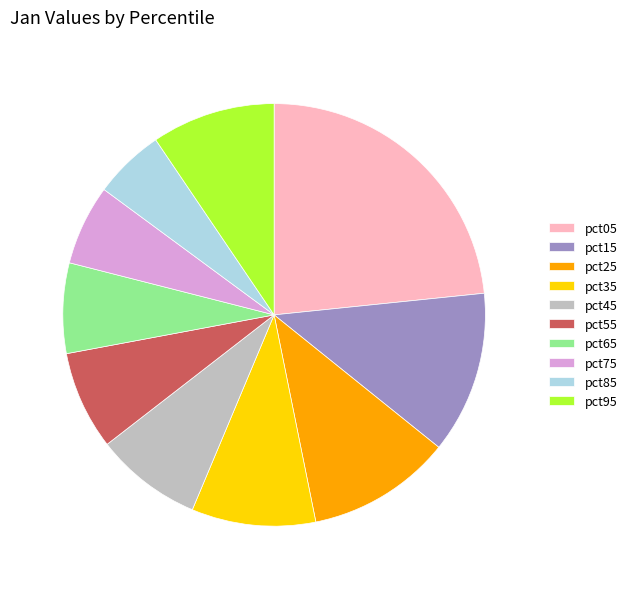

Does pct45 account for over 50% of the chart?

No